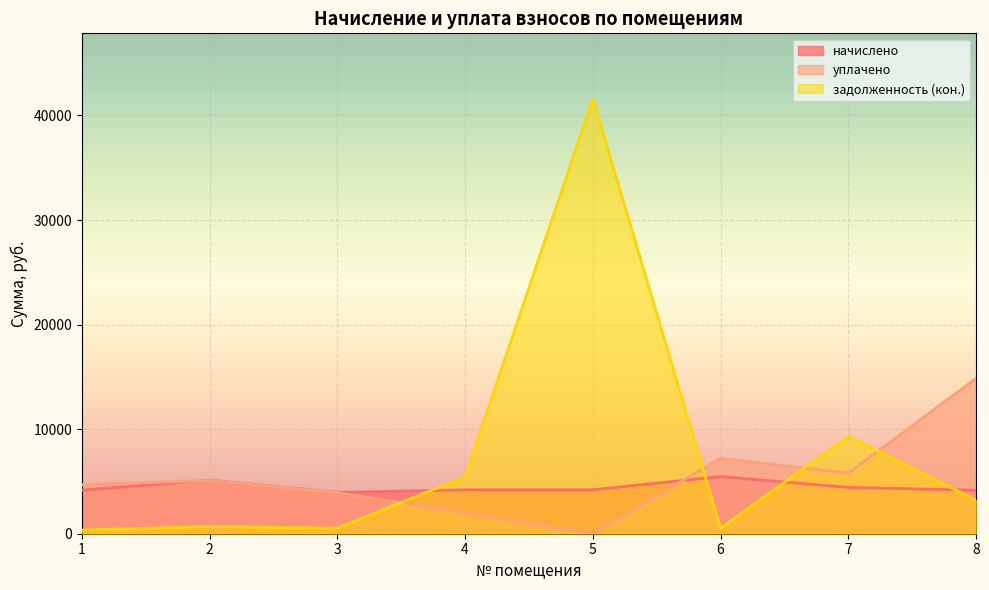

What is the spread (max minus min) of values at 4?

3449.0